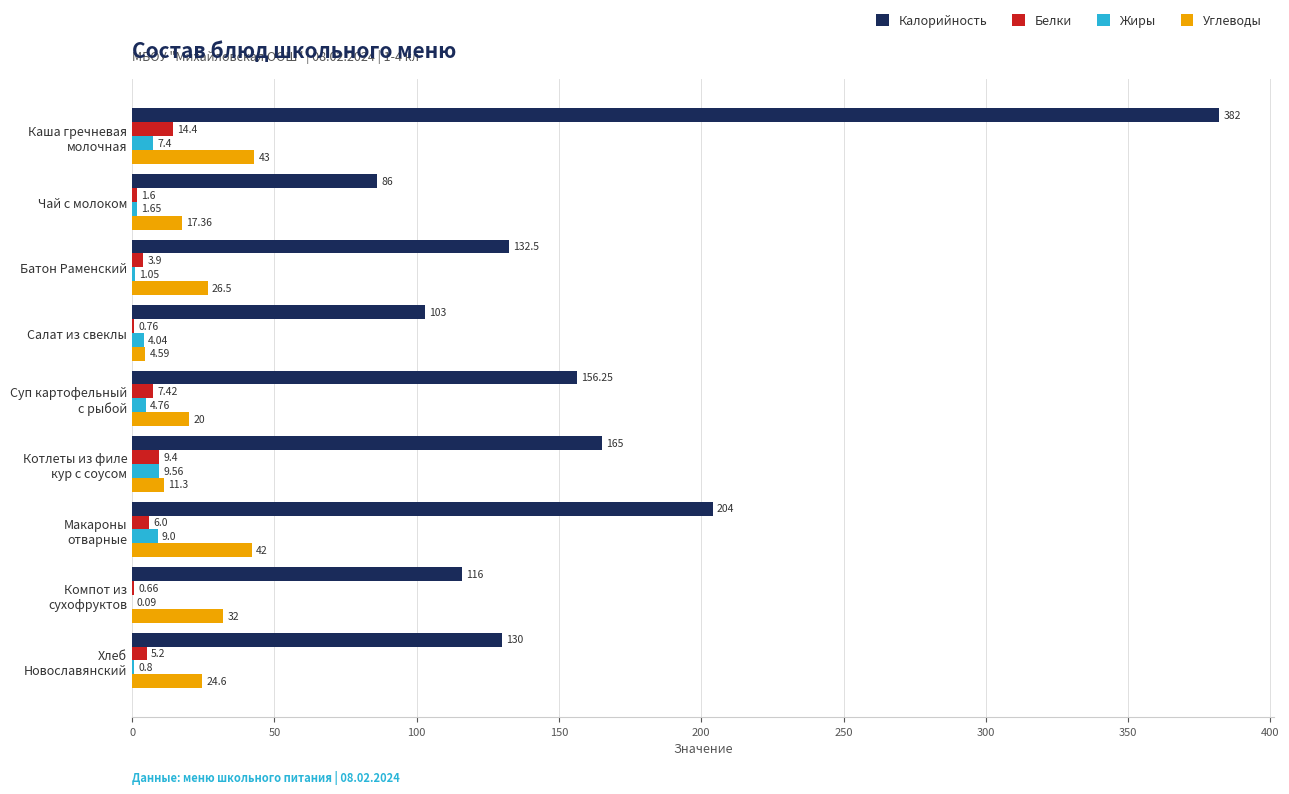

Between Чай с молоком and Батон Раменский, which series saw the biggest shift?

Калорийность